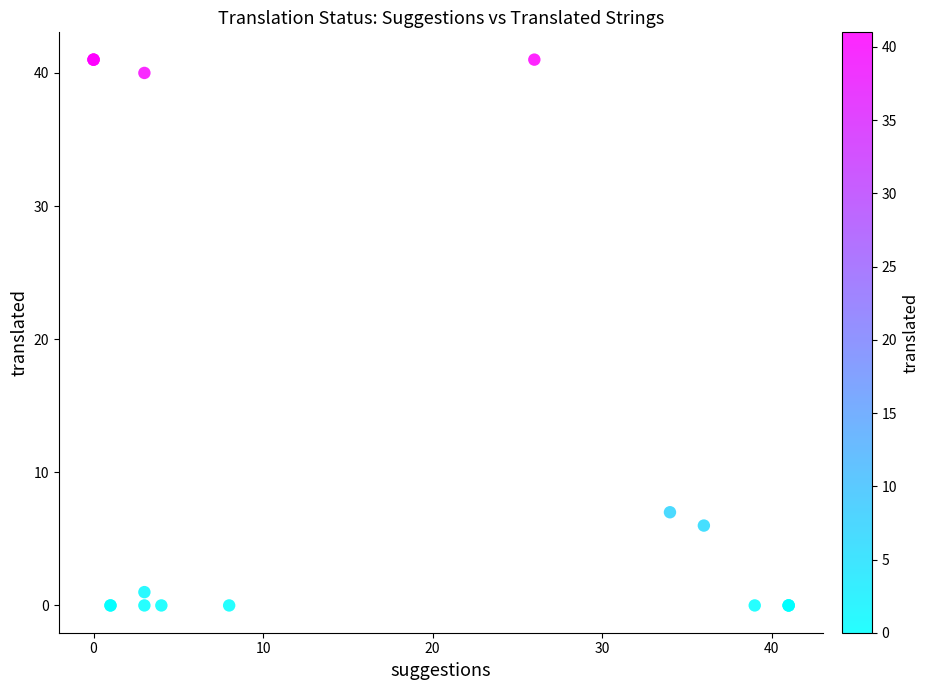

What Y value in the scatter plot is closest to 20?

7